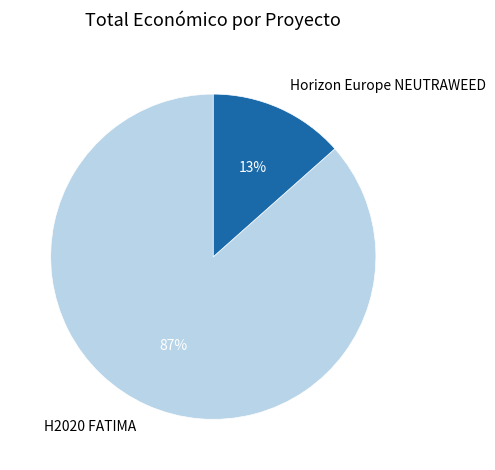

To the nearest percent, what portion does H2020 FATIMA represent?

87%